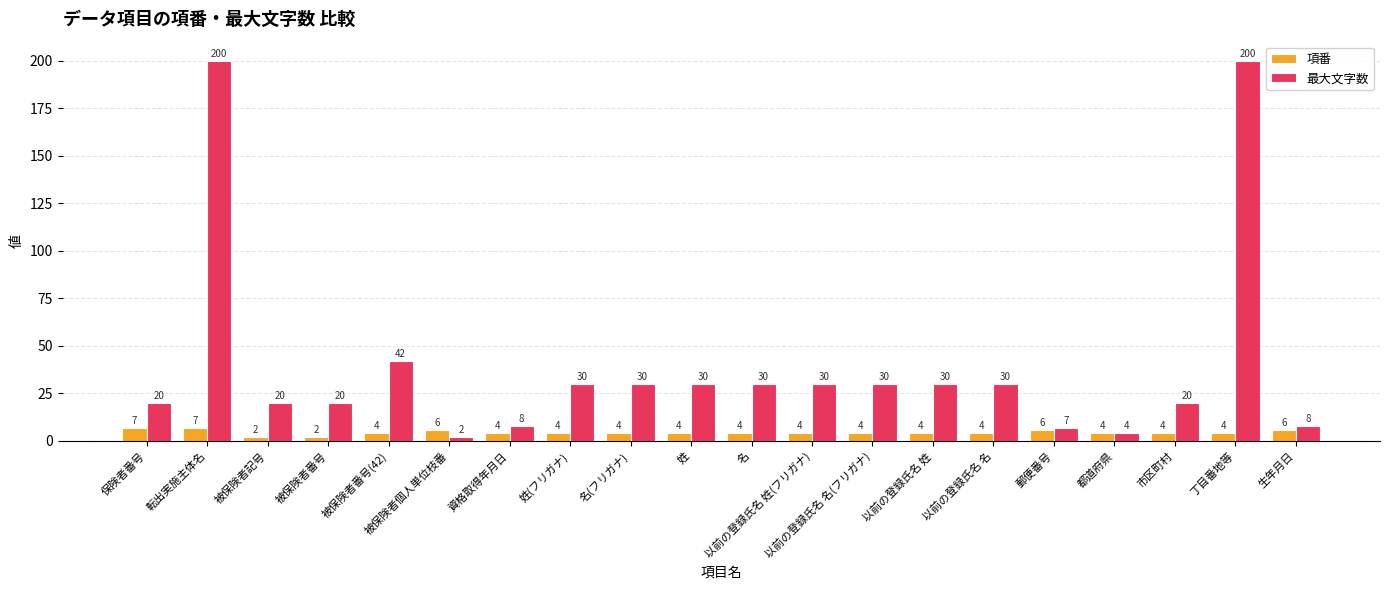

What is the label of the 19th bar from the left?

丁目番地等